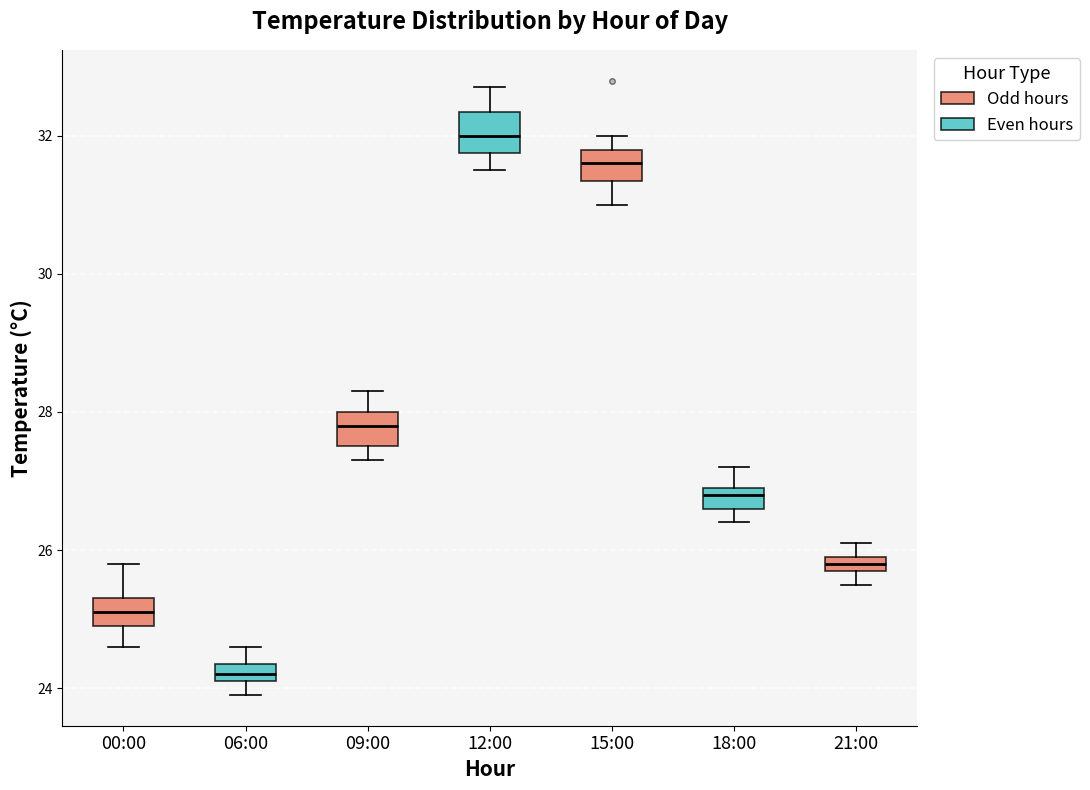

Where does the lower whisker of the box for 00:00 end on the y-axis? The values are not printed on the chart, so give them approximately, as read against the axis.

24.6